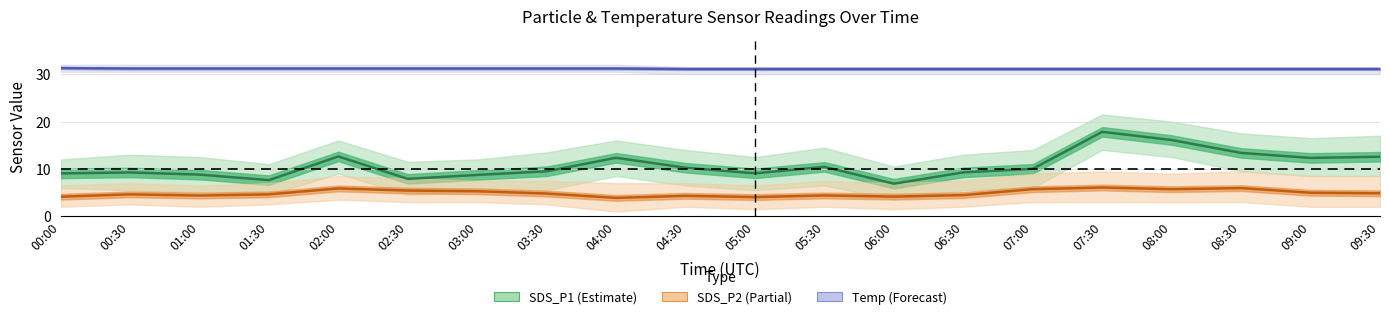

The SDS_P1 (Estimate) series shows 4.6 at 08:30. True or false?

False